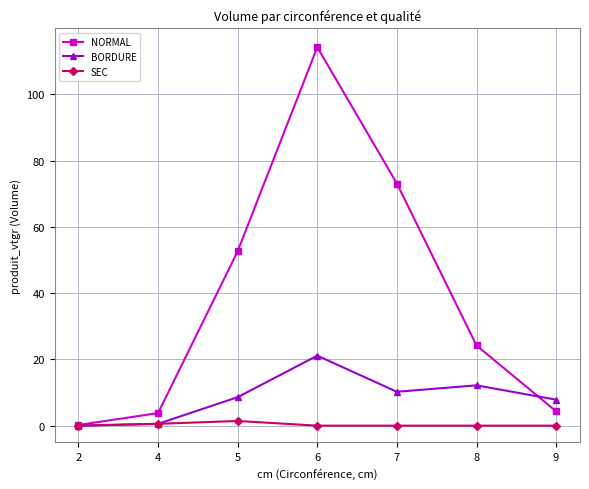

Which series has the largest total across all categories?

NORMAL